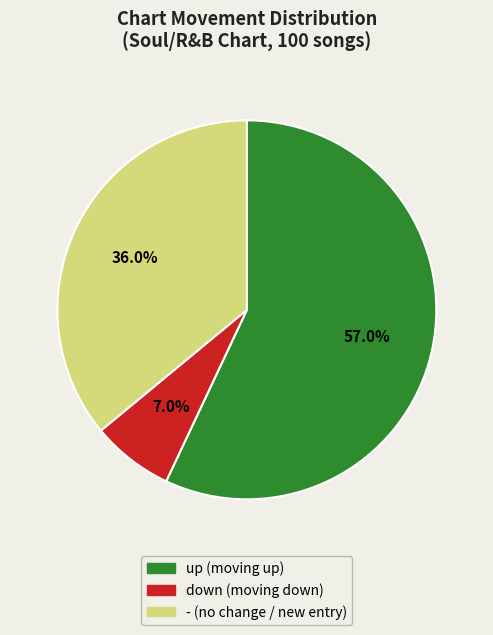

Which slice is the largest?

up